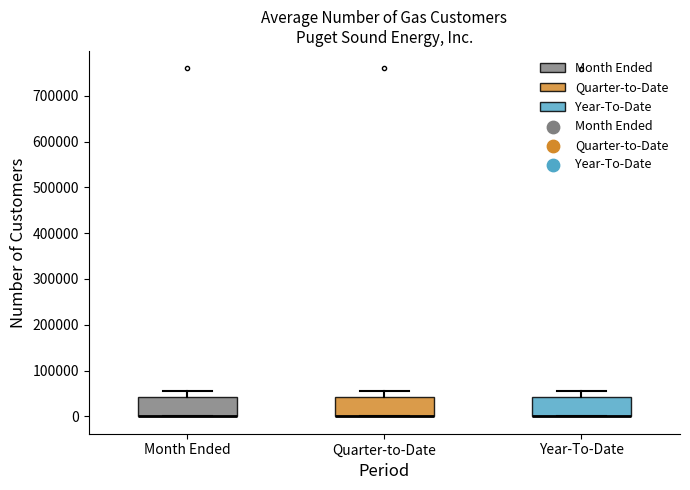

Reading left to right, transcribe this box plot: for each box, give where its median line is, the range the box spans, and where its two whiskers end, as read against the y-axis. The values are not printed on the chart, so give them approximately, as read against the axis.

Month Ended: median 0 (drawn on the box's lower edge), box 0 to 40000, whiskers 0 to 60000
Quarter-to-Date: median 0 (drawn on the box's lower edge), box 0 to 40000, whiskers 0 to 60000
Year-To-Date: median 0 (drawn on the box's lower edge), box 0 to 40000, whiskers 0 to 60000